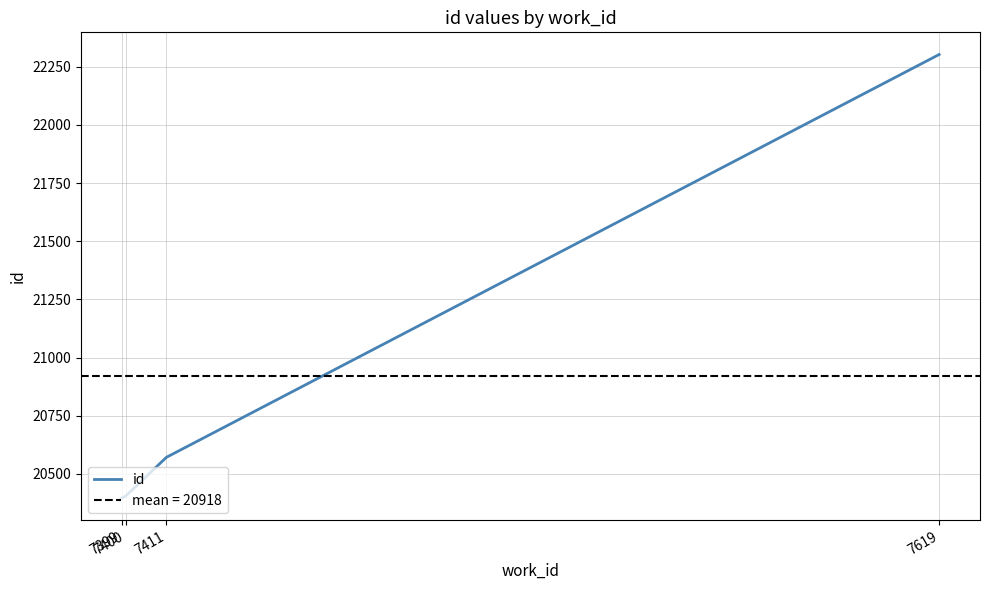

What is the value of the 2nd point from the left?

20404